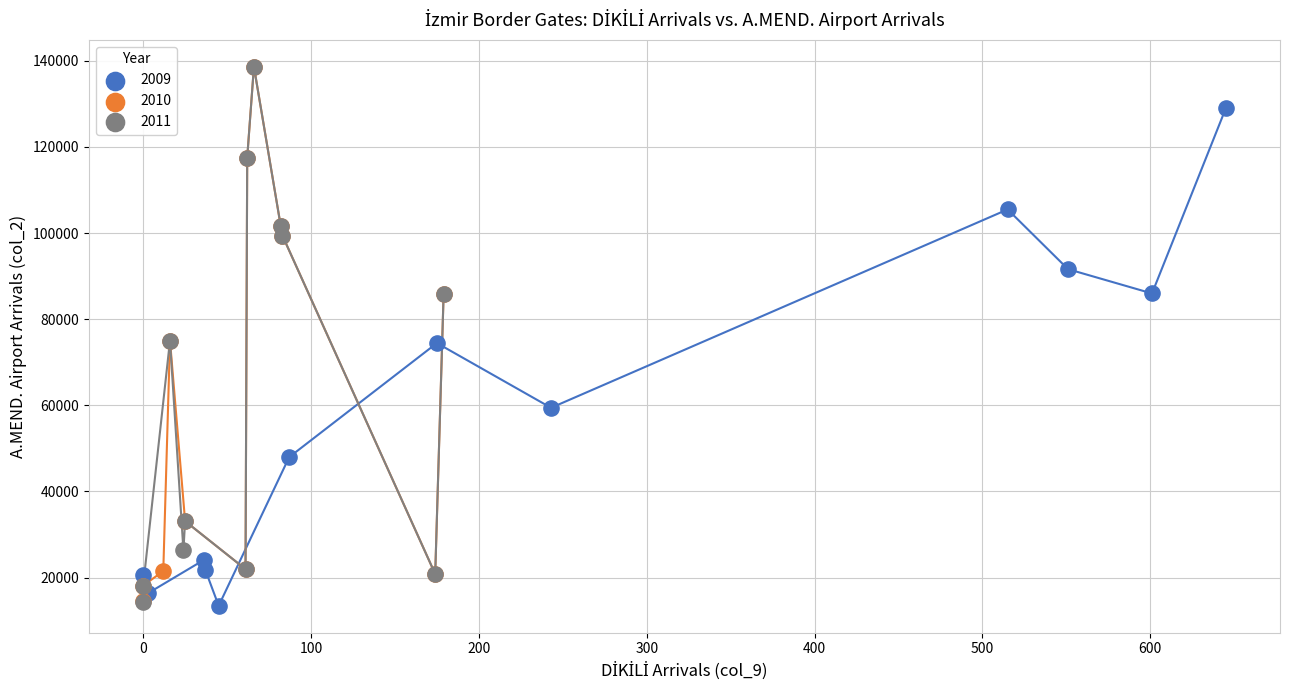

What are all the series names shown in the legend?

2009, 2010, 2011